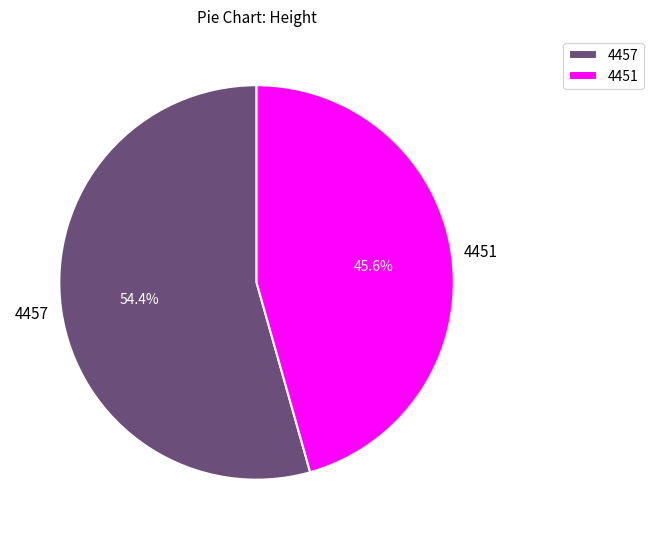

To the nearest percent, what is the average slice percentage?

50%